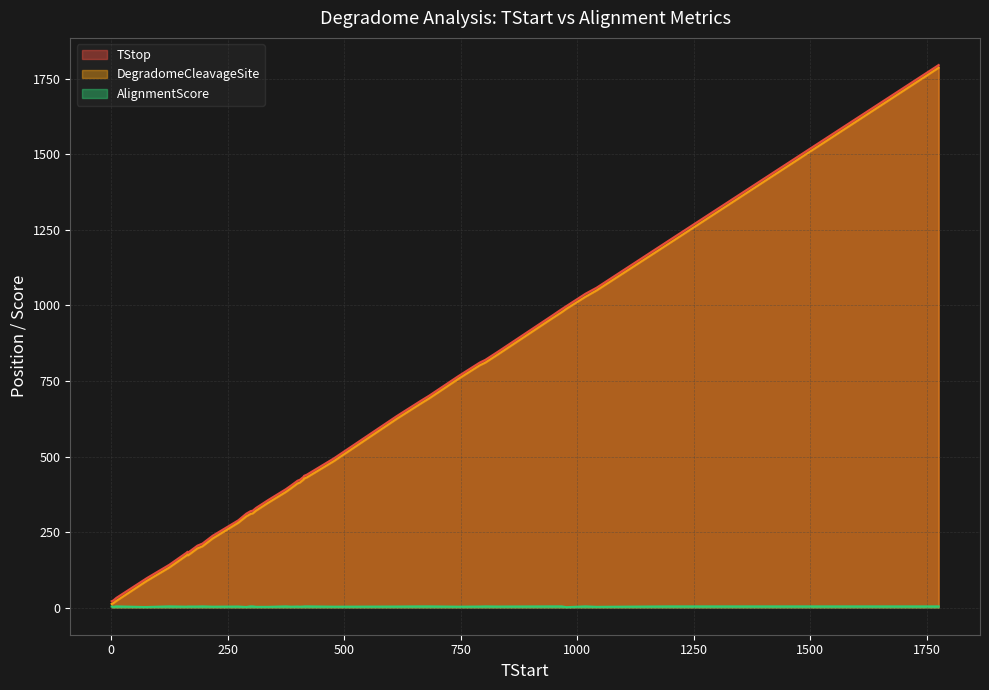

At which label does DegradomeCleavageSite reach its peak?

1776